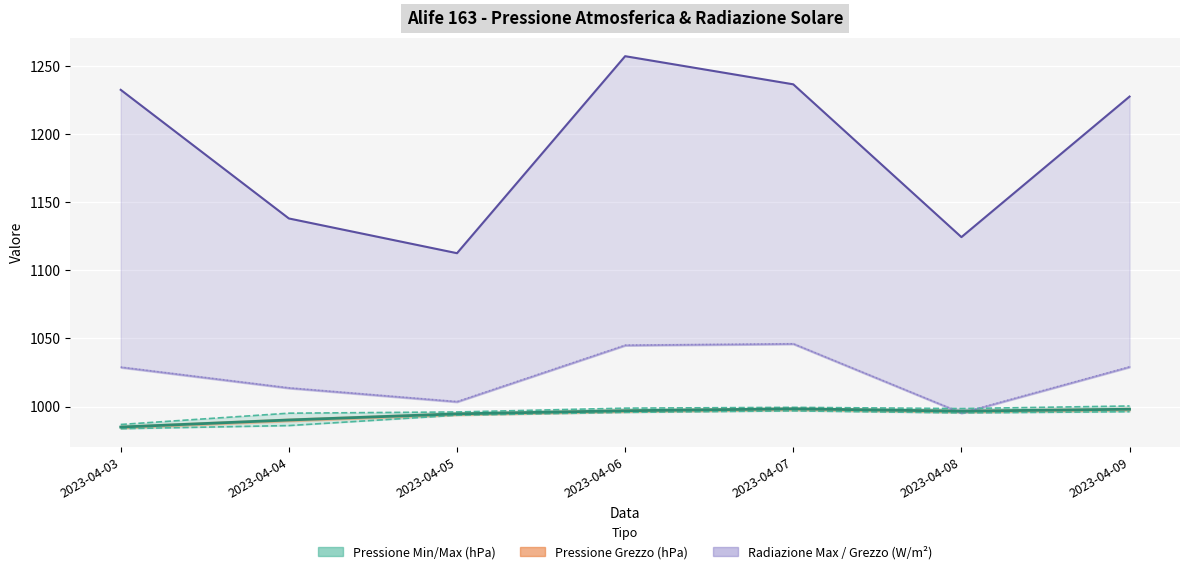

At 2023-04-04, list the series in order from smallest to largest.

Pressione Grezzo (hPa), Radiazione Max (W/m2)